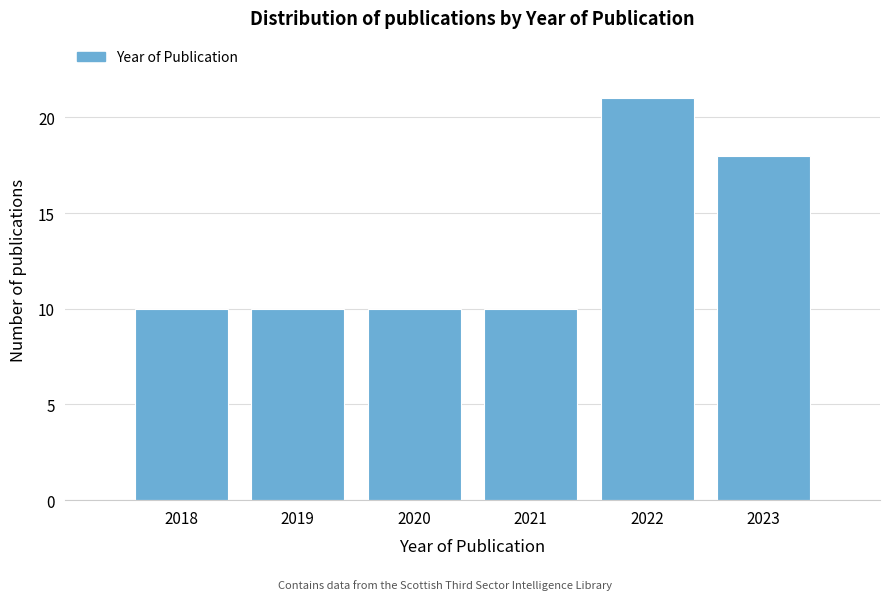

Reading left to right, what are all the values shown in this chart?

2018=10	2019=10	2020=10	2021=10	2022=21	2023=18